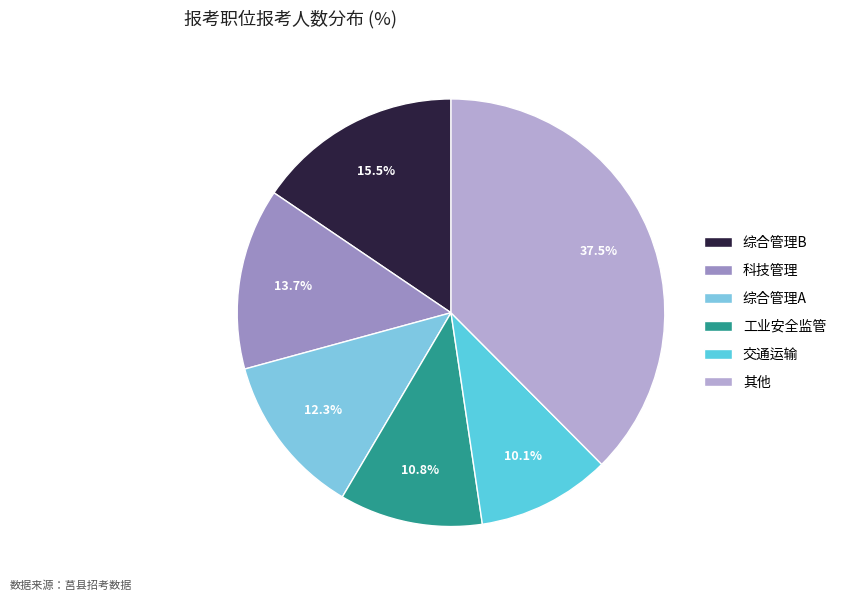

Between 交通运输 and 工业安全监管, which is larger?

工业安全监管